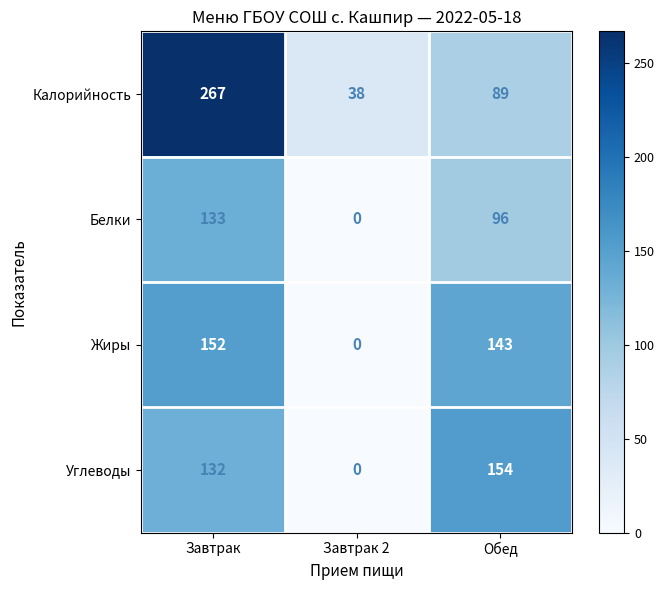

Rank the series by their maximum value, from highest to lowest.

Калорийность, Углеводы, Жиры, Белки